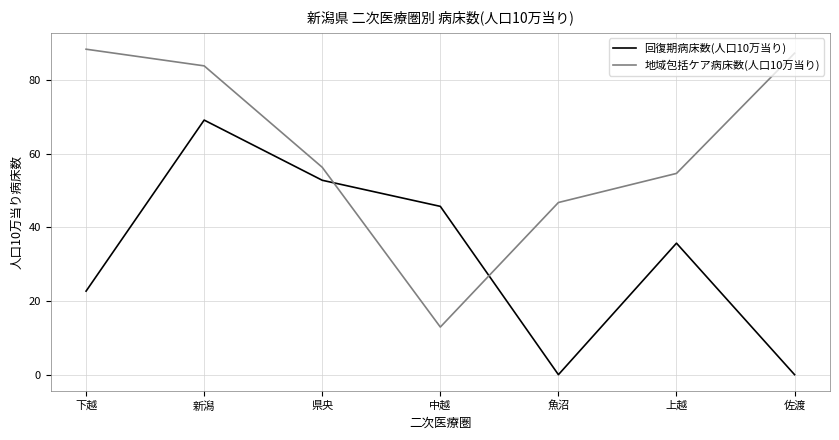

What is the difference between the 地域包括ケア病床数(人口10万当り) values at 中越 and 県央?

43.4